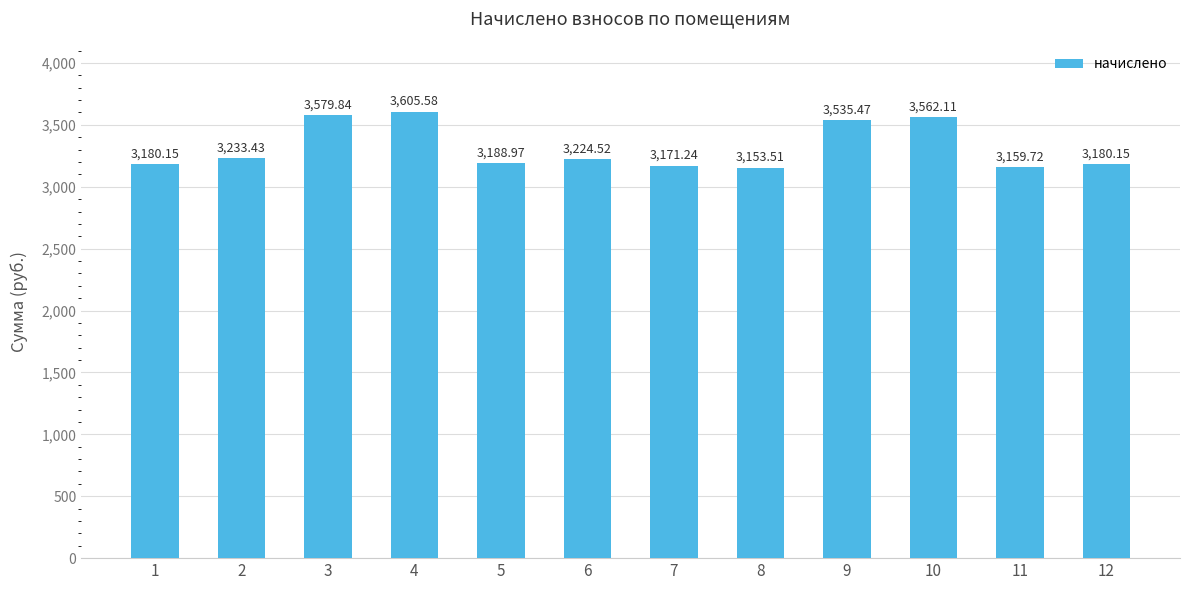

What is the ratio of the value at 8 to the value at 12?

1.0